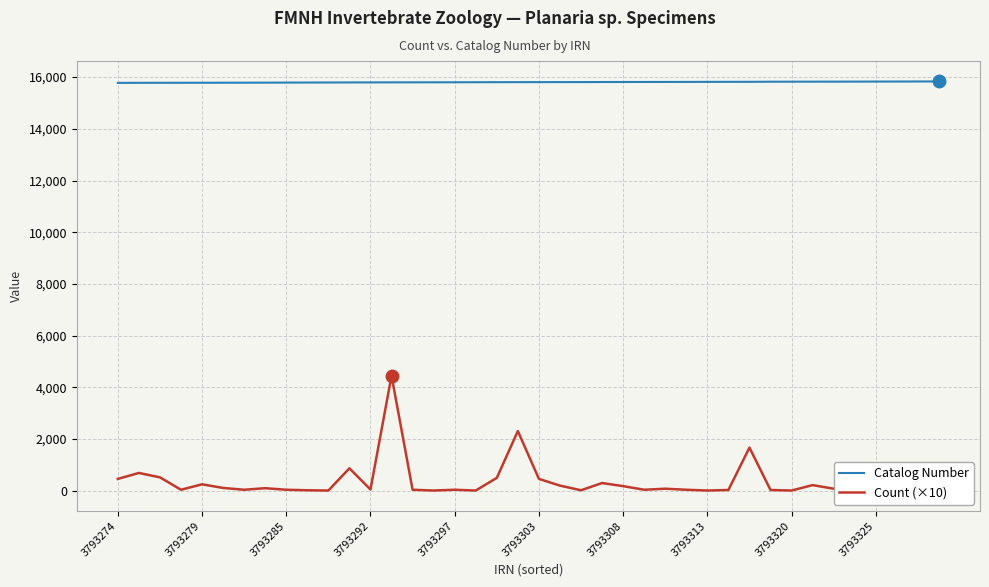

At which label does Catalog Number reach its minimum?

3793274